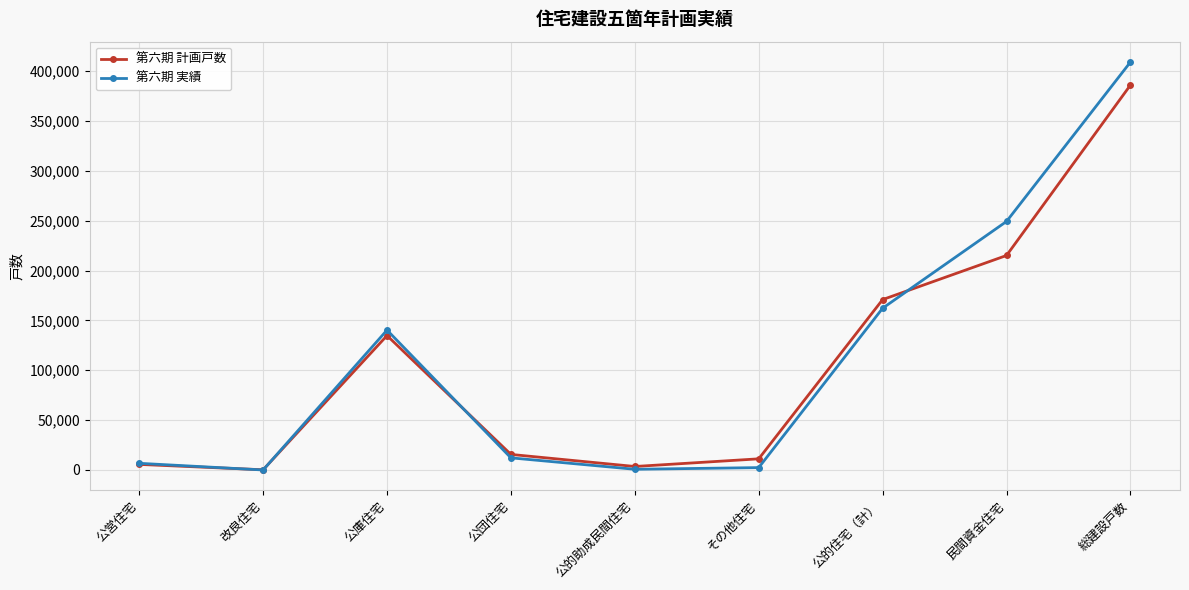

The 第六期 実績 series shows 0 at 改良住宅. True or false?

True